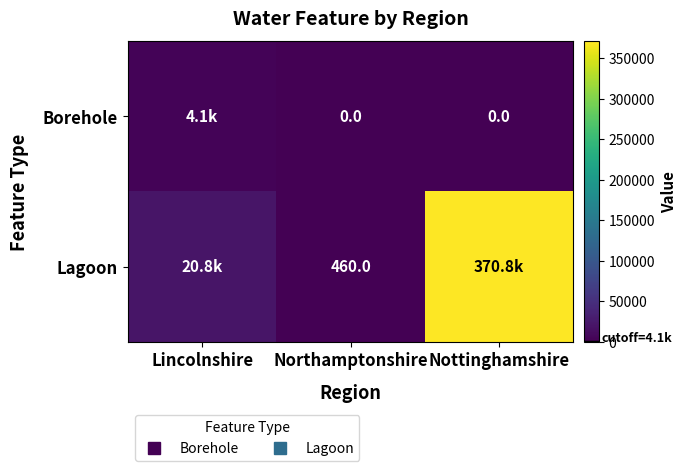

At which label does Lagoon first exceed 20800?

Lincolnshire